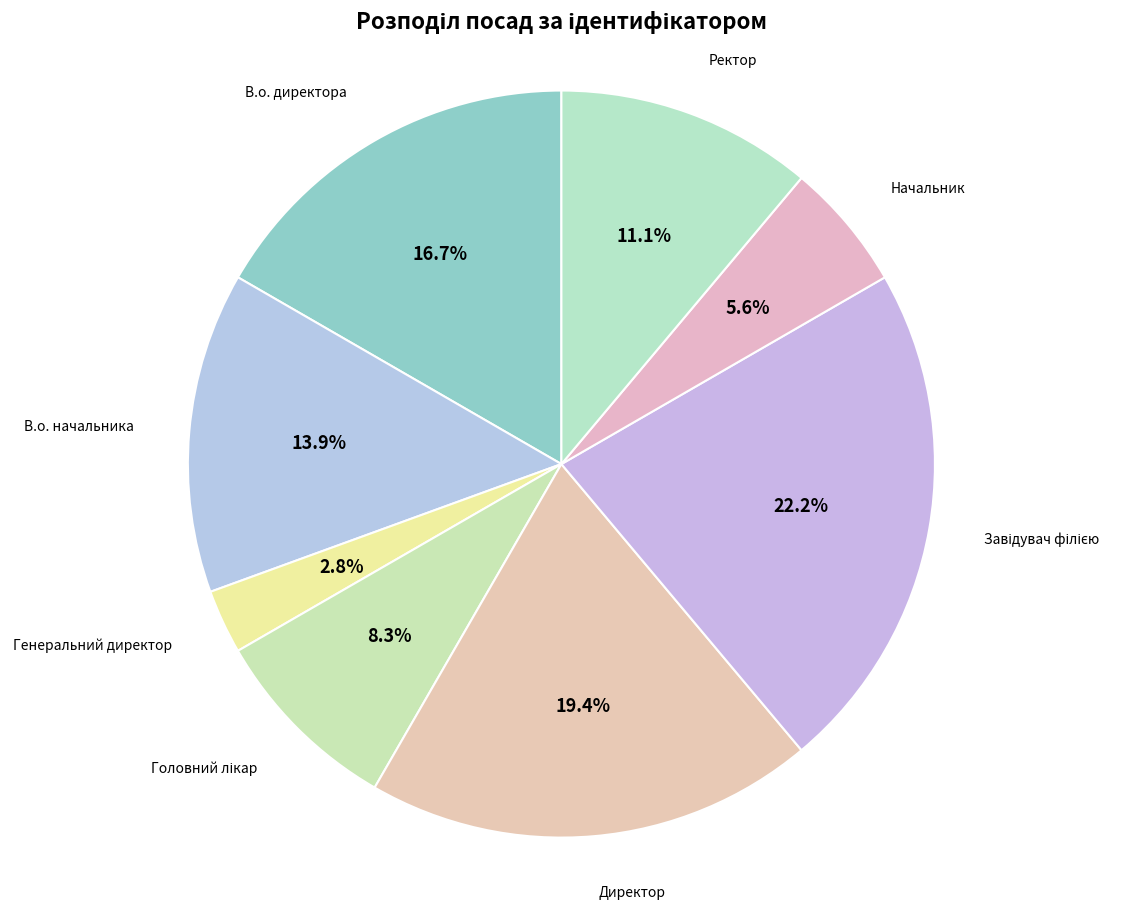

What is the smallest slice in the pie chart?

Генеральний директор